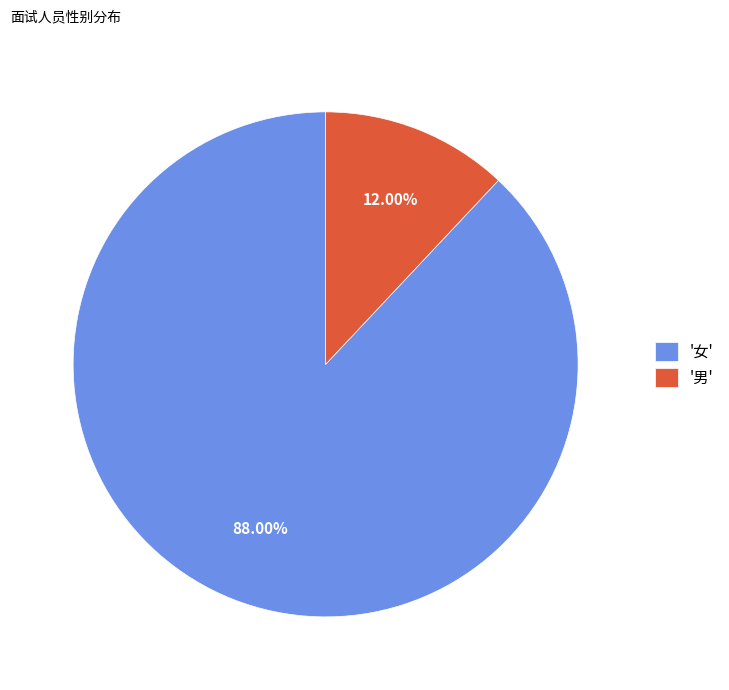

Rank the categories by value from highest to lowest.

'女', '男'